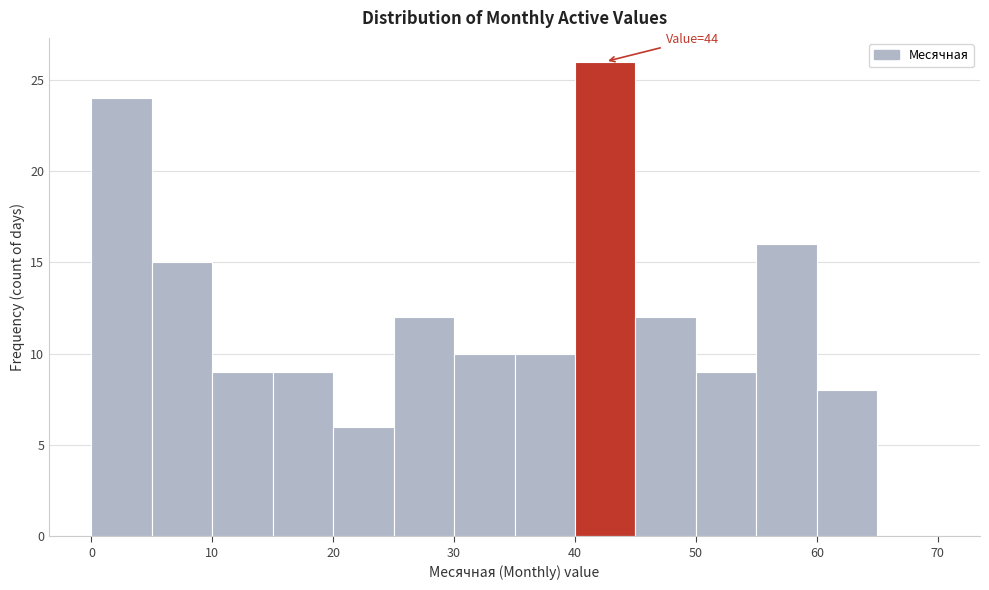

Which range on the x-axis has the tallest bar?

40 to 45